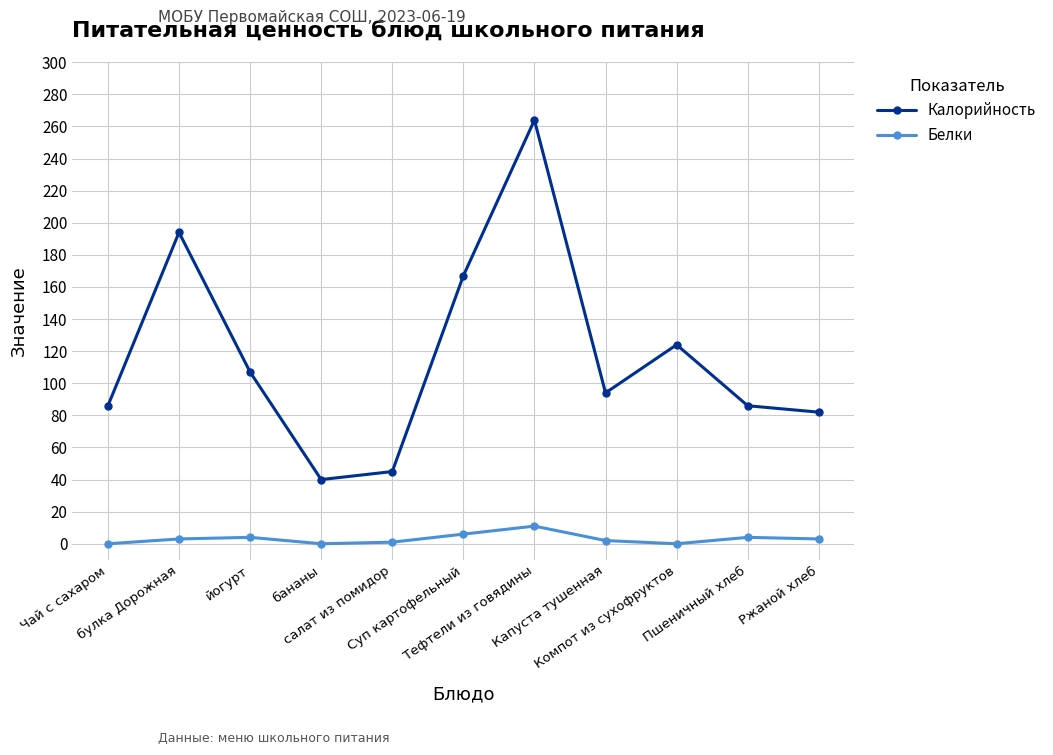

Rank the series by their average value, from highest to lowest.

Калорийность, Белки